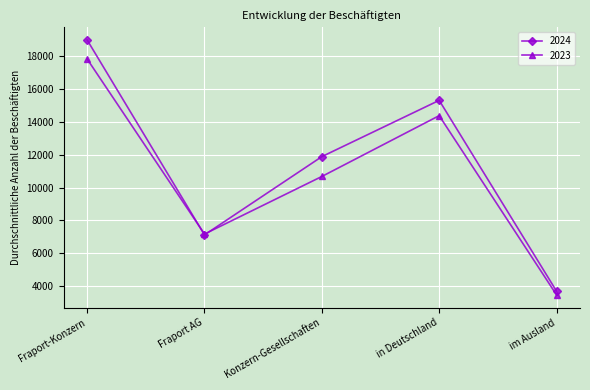

What position from the left is in Deutschland?

4